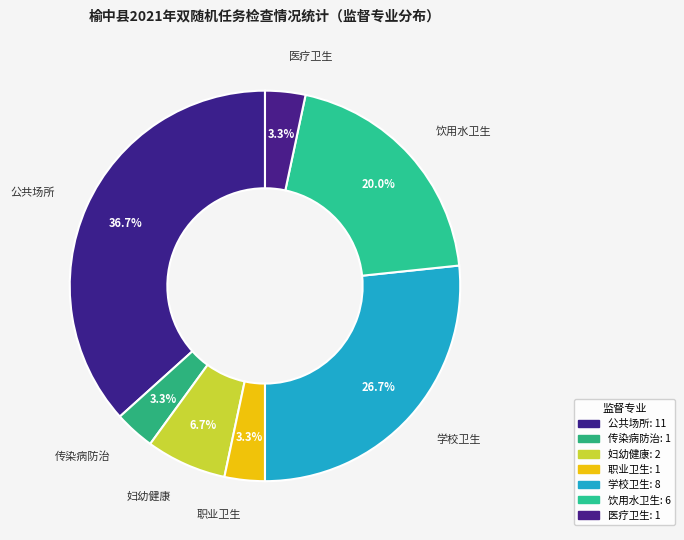

Approximately how many times larger is the value at 妇幼健康 compared to 公共场所?

0.2